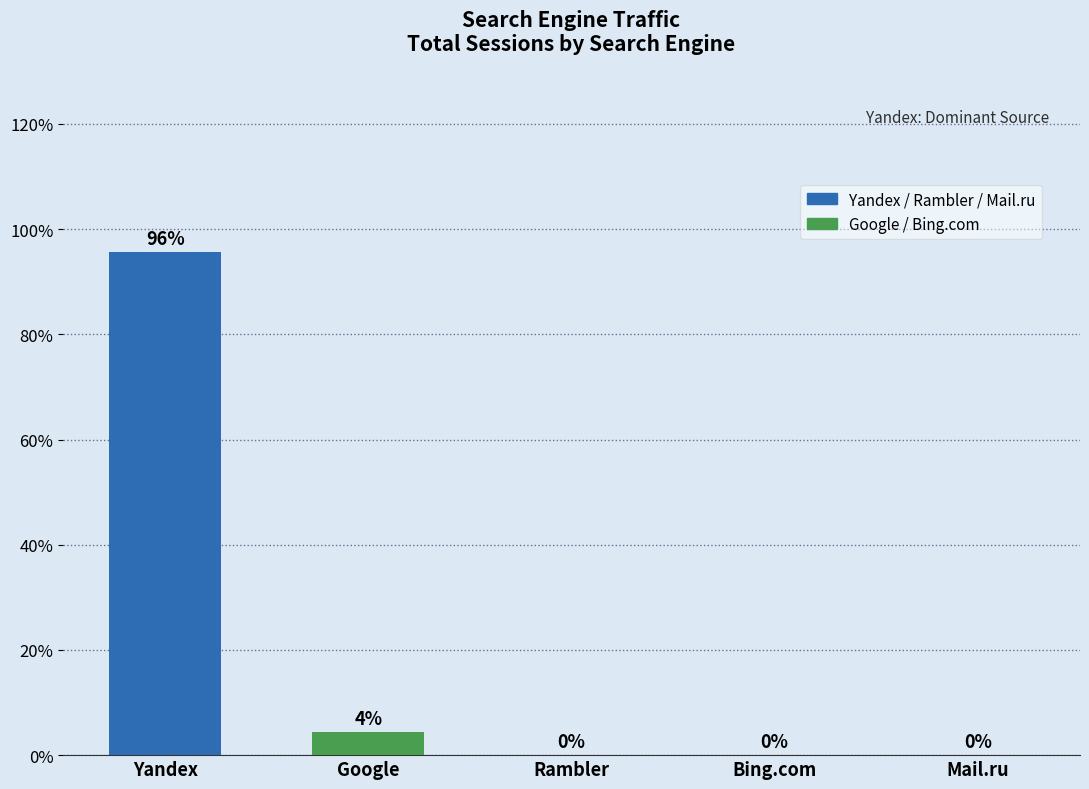

What is the change in value from Yandex to Rambler?

-95.6